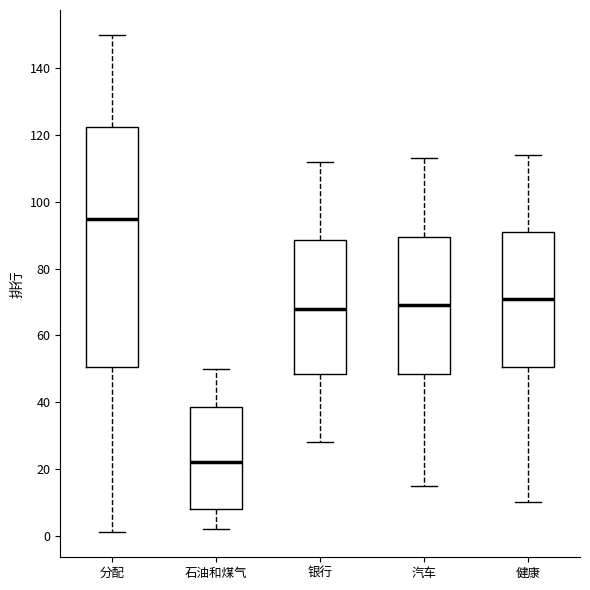

Which box's median line is the lowest?

石油和煤气